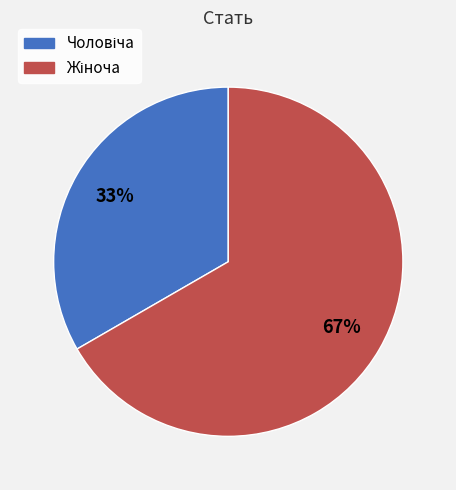

To the nearest percent, what is the average slice percentage?

50%